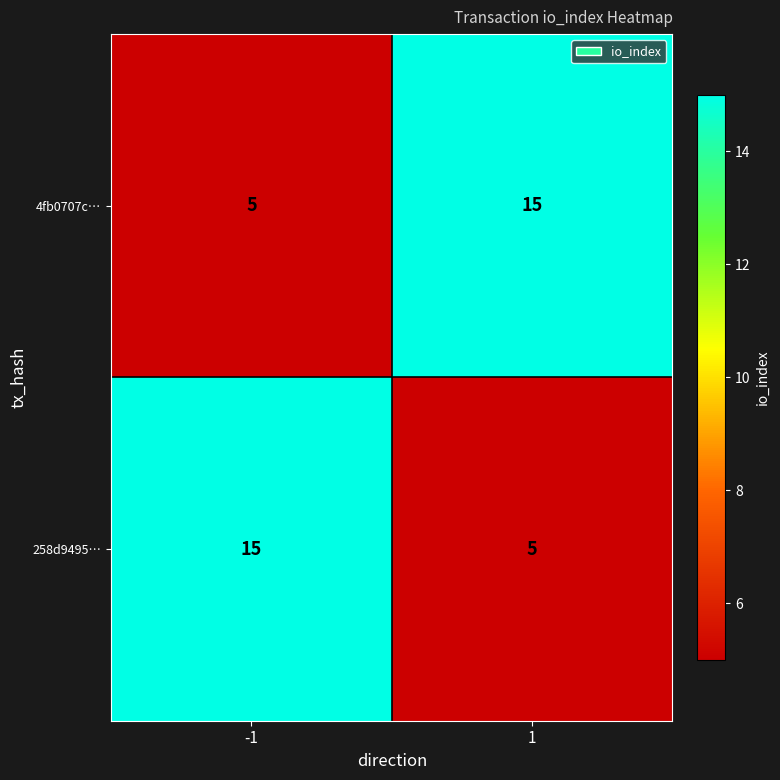

What is the total value across all series at 1?

20